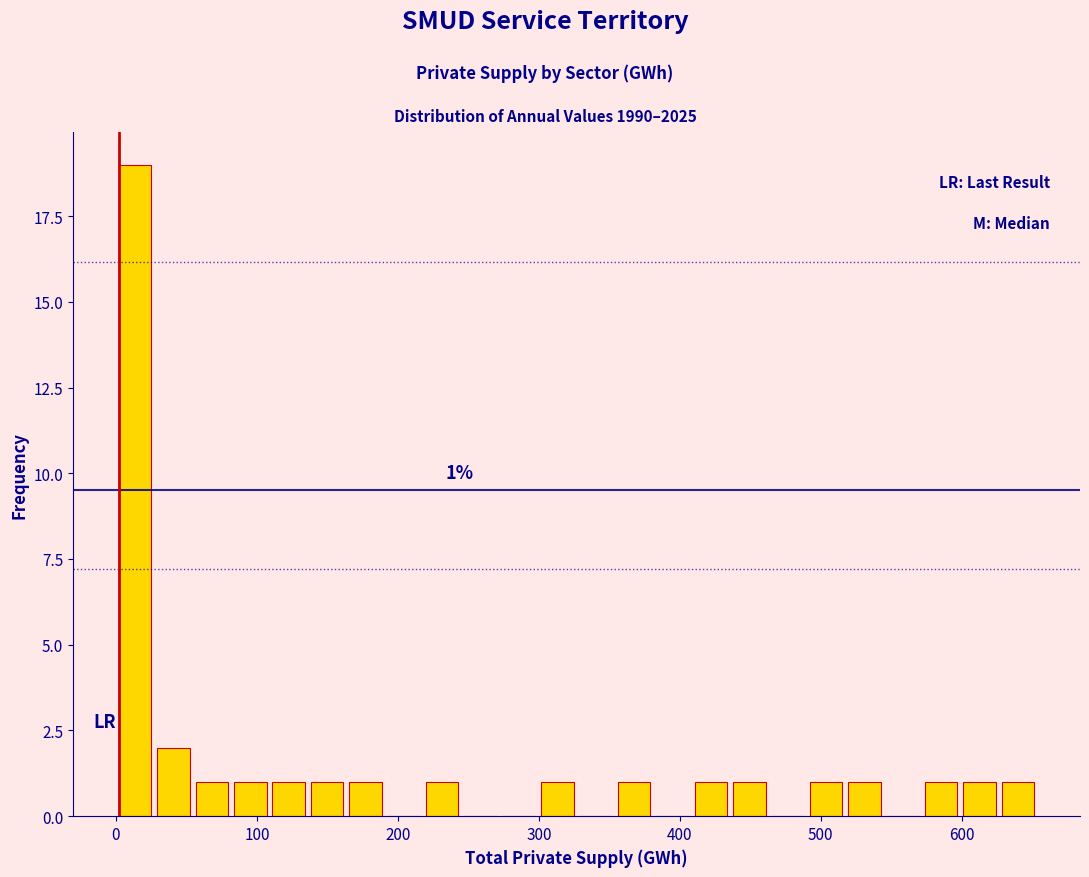

Read against the x-axis, roughly where is the centre of the tallest bar?

10